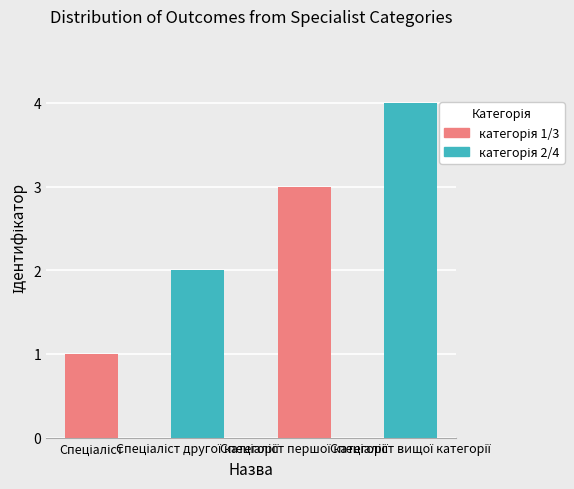

Count the values in the range 2 to 4.

3